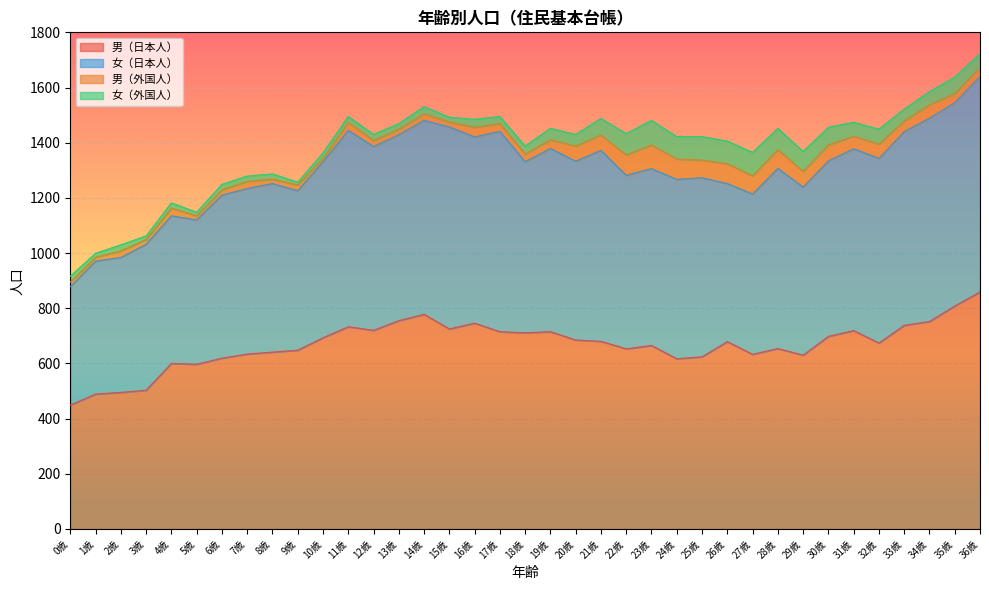

Reading left to right, what are all the values shown in this chart?

男（日本人）: 0歳=449	1歳=489	2歳=495	3歳=503	4歳=600	5歳=597	6歳=619	7歳=634	8歳=641	9歳=648	10歳=693	11歳=733	12歳=720	13歳=755	14歳=778	15歳=725	16歳=746	17歳=715	18歳=711	19歳=715	20歳=685	21歳=680	22歳=653	23歳=665	24歳=617	25歳=624	26歳=679	27歳=633	28歳=654	29歳=630	30歳=698	31歳=719	32歳=674	33歳=738	34歳=752	35歳=808	36歳=859
女（日本人）: 0歳=429	1歳=482	2歳=489	3歳=529	4歳=535	5歳=523	6歳=591	7歳=600	8歳=611	9歳=578	10歳=638	11歳=712	12歳=666	13歳=674	14歳=703	15歳=732	16歳=675	17歳=726	18歳=620	19歳=664	20歳=648	21歳=692	22歳=629	23歳=641	24歳=650	25歳=649	26歳=573	27歳=581	28歳=653	29歳=609	30歳=636	31歳=659	32歳=669	33歳=702	34歳=737	35歳=737	36歳=781
男（外国人）: 0歳=17	1歳=14	2歳=24	3歳=17	4歳=28	5歳=15	6歳=19	7歳=26	8歳=16	9歳=21	10歳=13	11歳=29	12歳=22	13歳=20	14歳=24	15歳=18	16歳=35	17歳=28	18歳=28	19歳=32	20歳=55	21歳=56	22歳=74	23歳=86	24歳=74	25歳=64	26歳=72	27歳=66	28歳=68	29歳=57	30歳=58	31歳=46	32歳=52	33歳=39	34歳=49	35歳=33	36歳=33
女（外国人）: 0歳=21	1歳=14	2歳=22	3歳=13	4歳=19	5歳=13	6歳=20	7歳=19	8歳=19	9歳=10	10歳=19	11歳=21	12歳=22	13歳=20	14歳=26	15歳=17	16歳=29	17歳=26	18歳=29	19歳=41	20歳=42	21歳=60	22歳=77	23歳=89	24歳=81	25歳=85	26歳=82	27歳=85	28歳=77	29歳=72	30歳=64	31歳=50	32歳=54	33歳=43	34歳=47	35歳=60	36歳=50